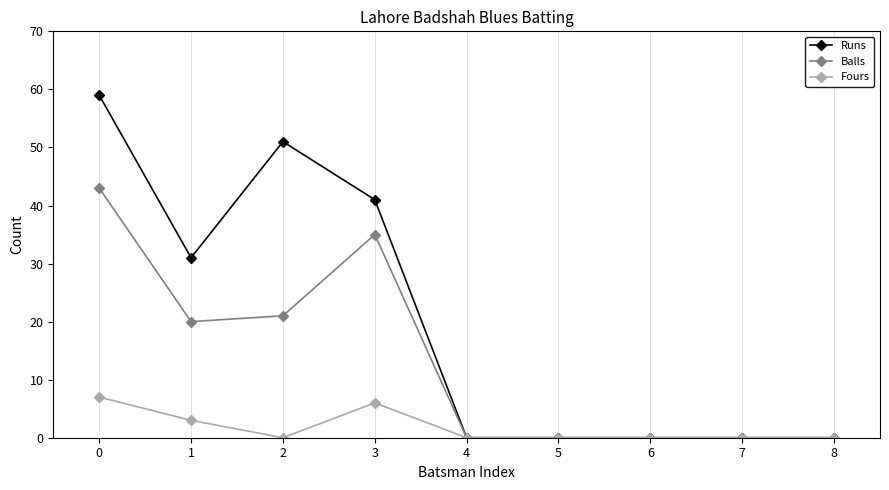

Rank the series by their maximum value, from highest to lowest.

Runs, Balls, Fours